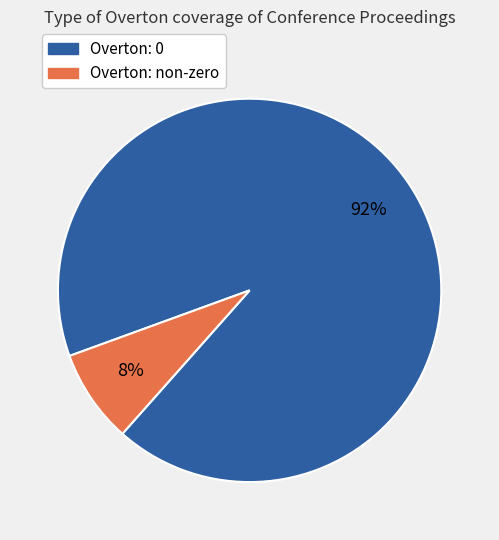

What percentage is the Overton: 0 slice, to the nearest percent?

92%